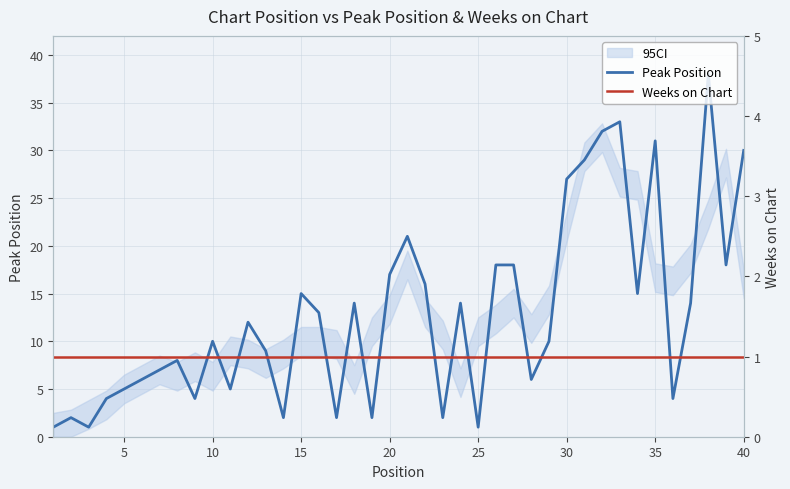

How many lines are shown in the chart?

2